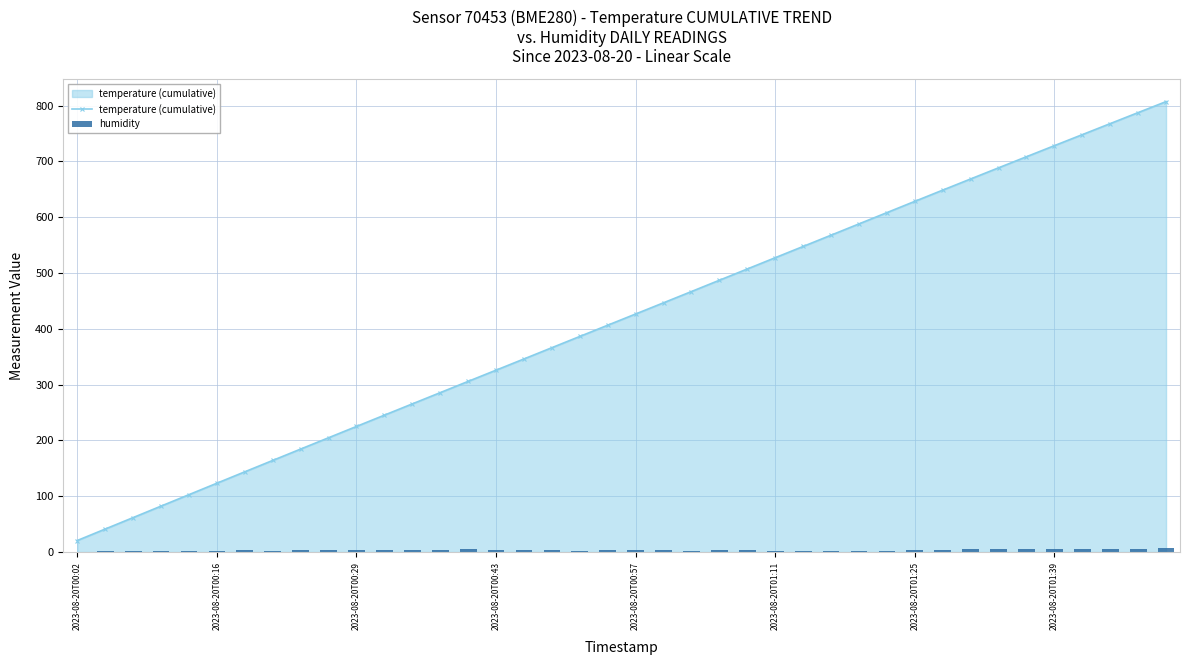

The value of humidity at 24 is 6.0. True or false?

False